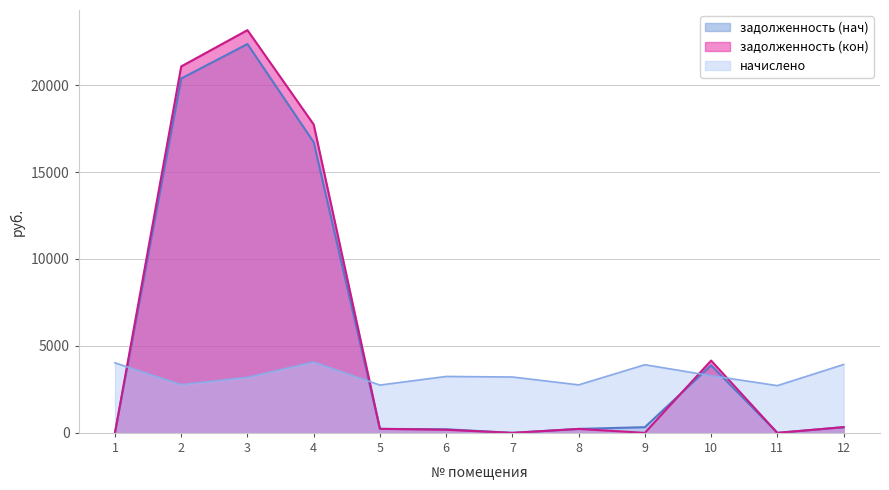

What is the difference between the second highest and minimum values in the задолженность (кон) series?

21069.9